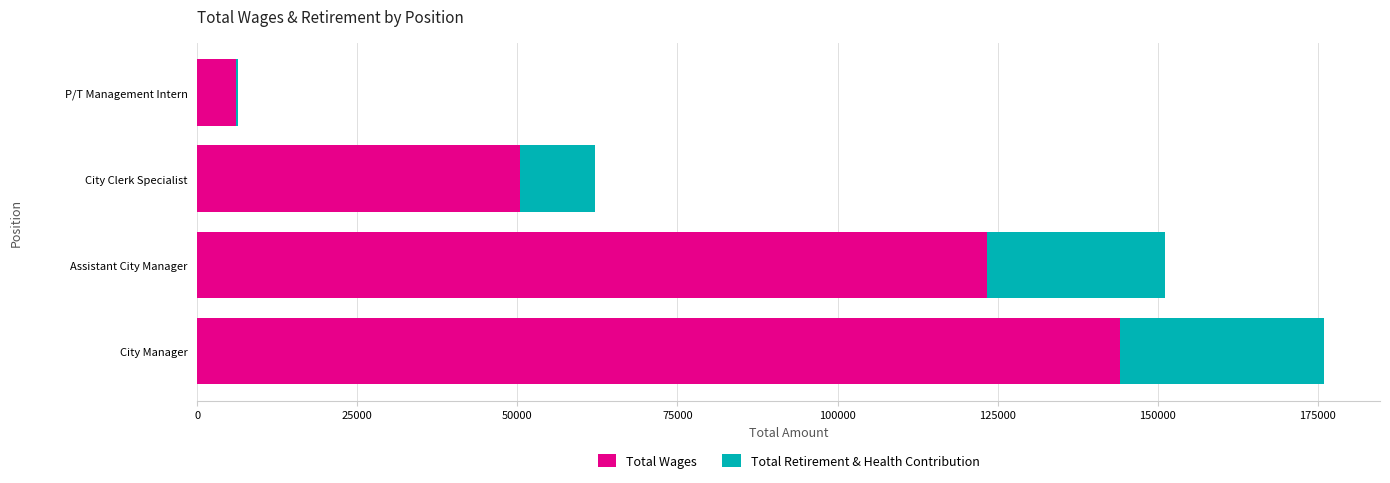

What is the sum of all Total Wages values?

323803